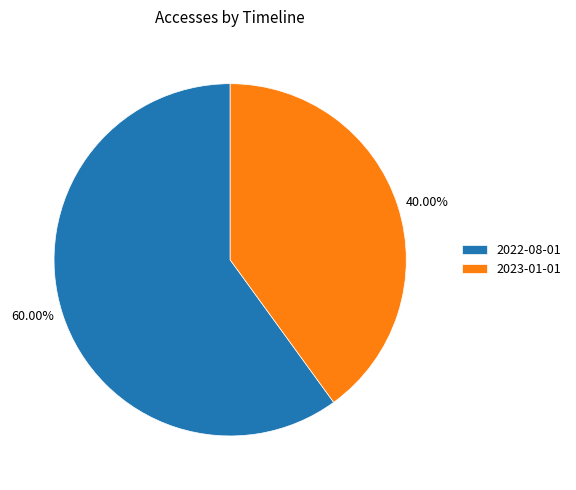

To the nearest percent, what is the difference between the largest and smallest slice percentages?

20%